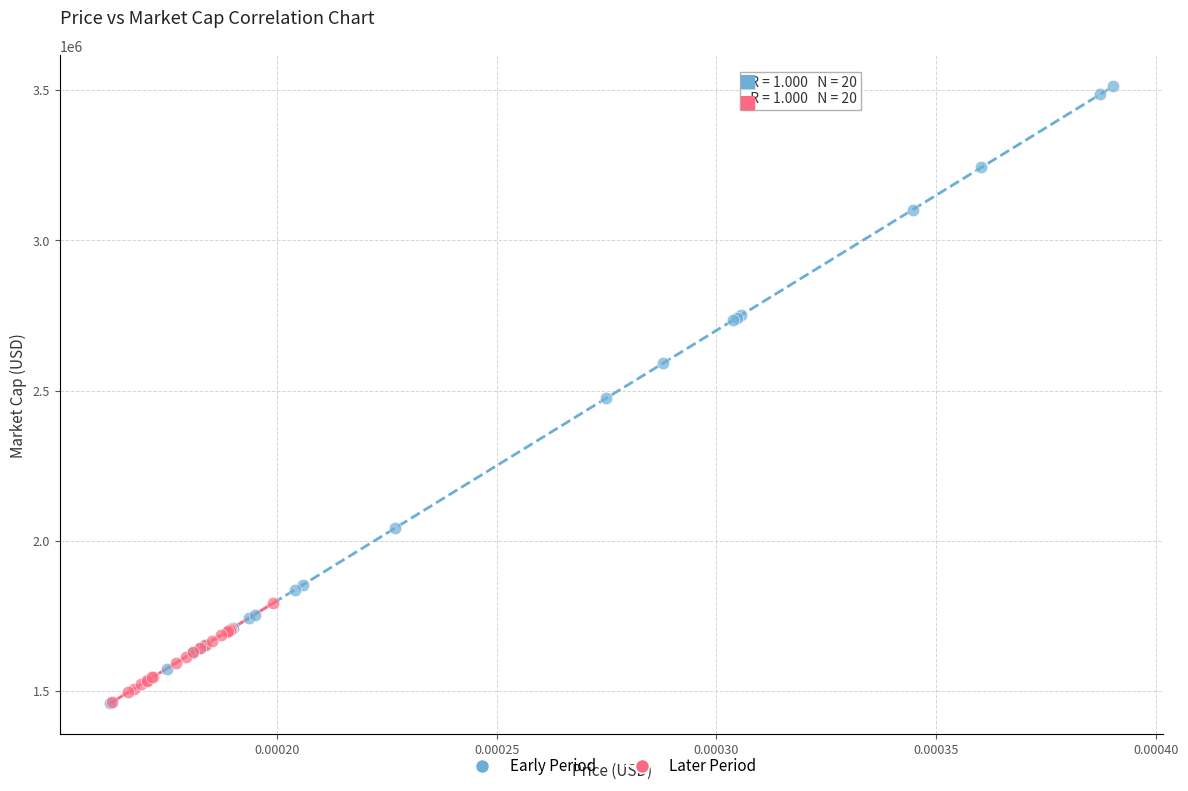

Which series has the largest Y range (max minus min)?

Early Period